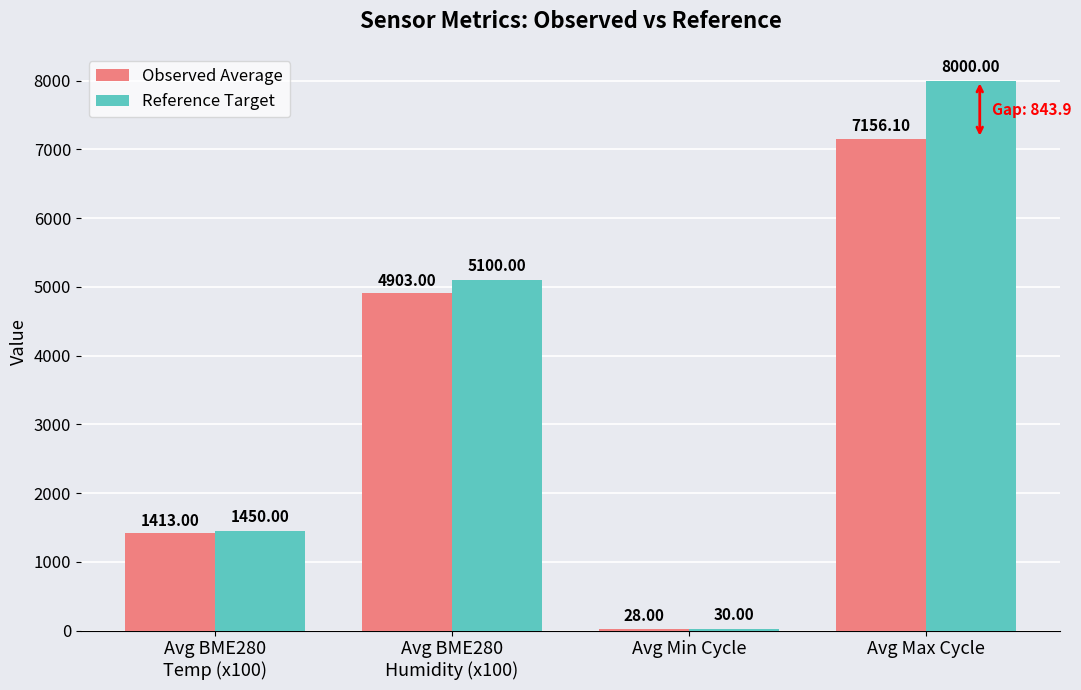

How many data points does each series have?

4